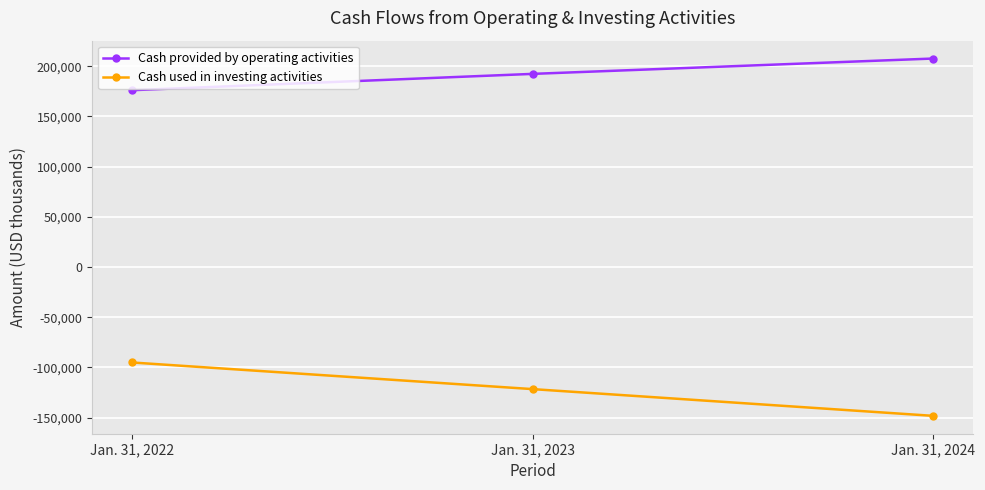

Which series has the widest spread of values?

Cash used in investing activities